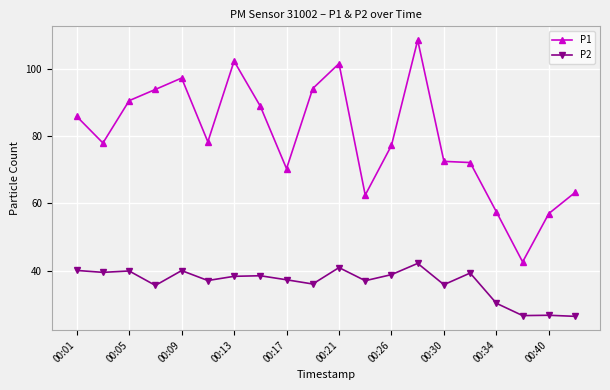

True or false: P1 has more than 0 points higher than both neighbors.

True